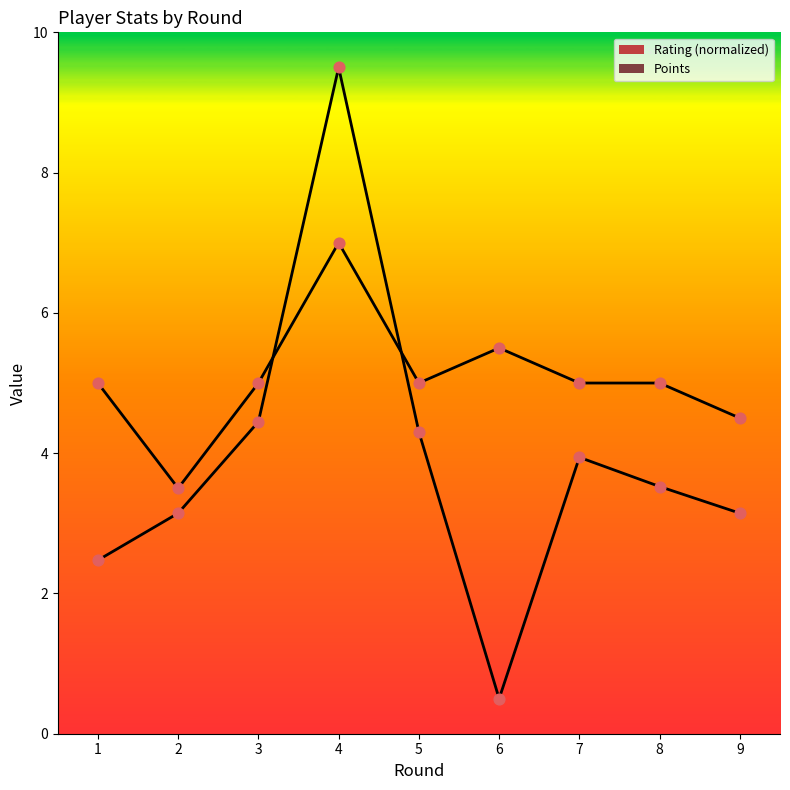

Which series has the largest total across all categories?

Points